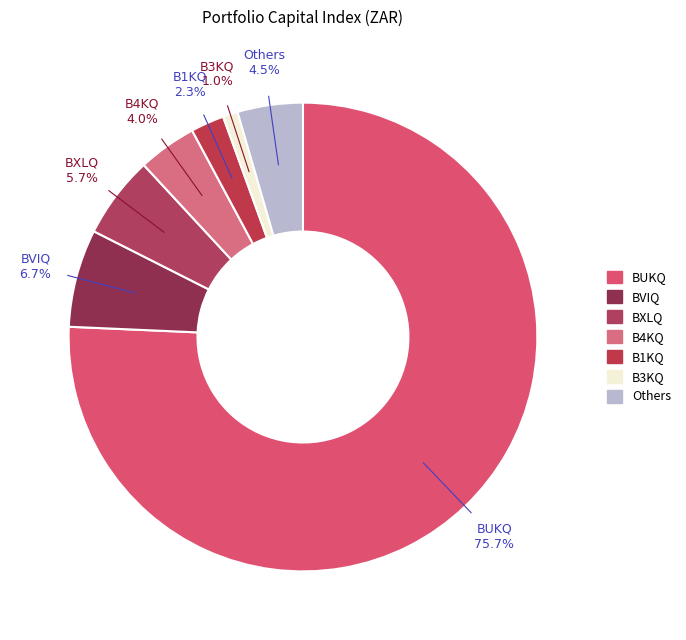

To the nearest percent, what is the difference between the largest and smallest slice percentages?

75%